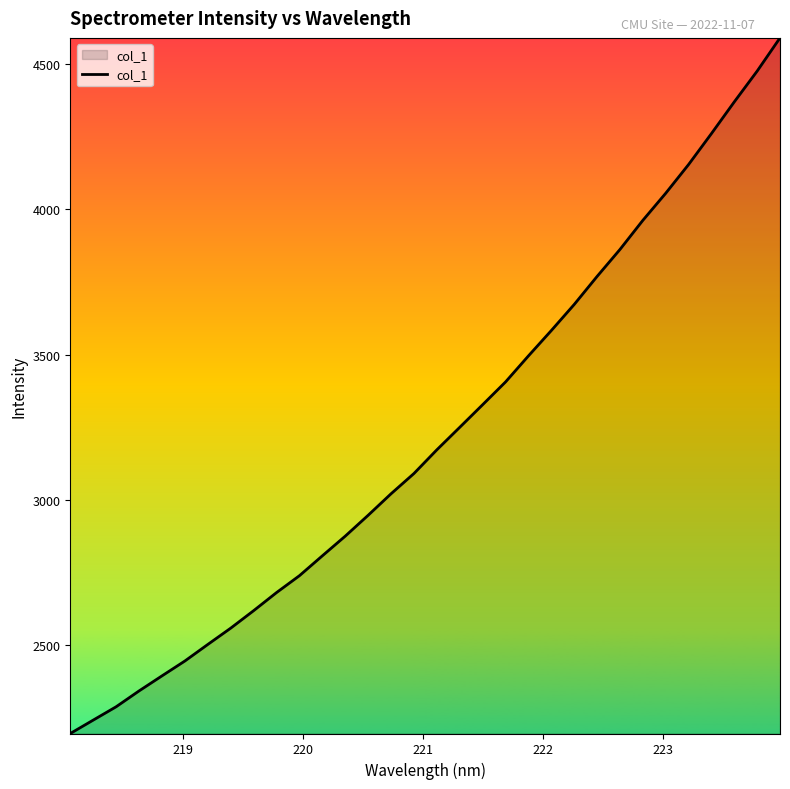

True or false: the data has more than 0 interior local peaks.

False